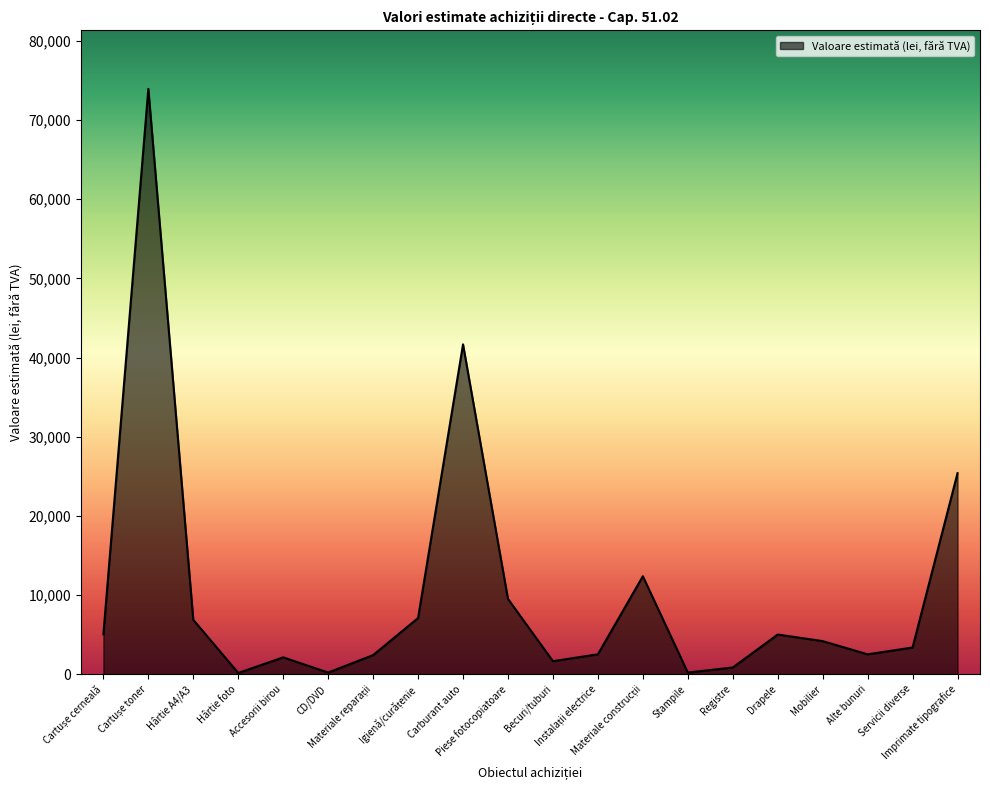

What is the greatest value displayed?

73956